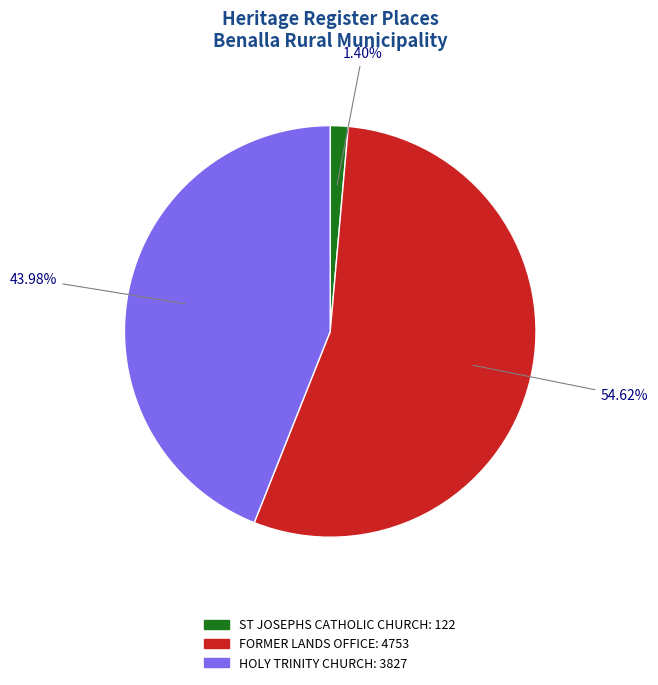

What portion of the pie excludes HOLY TRINITY CHURCH?

56.0%